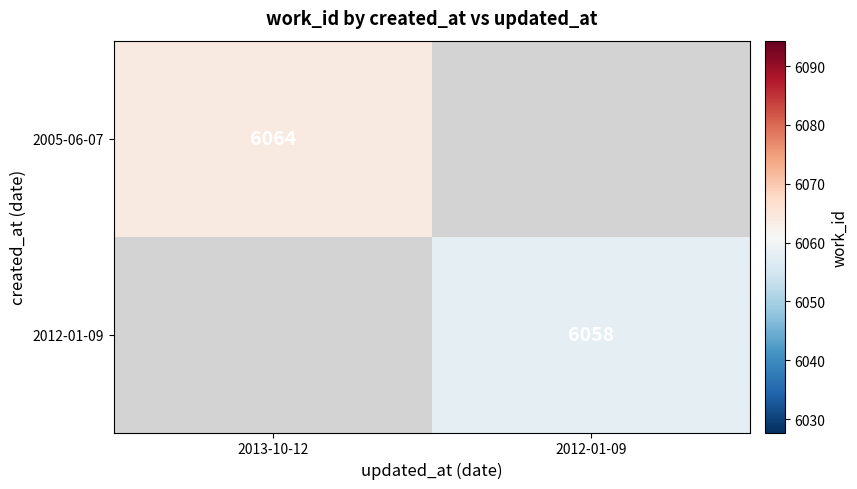

The value of 2012-01-09 at 2012-01-09 is 6058. True or false?

True